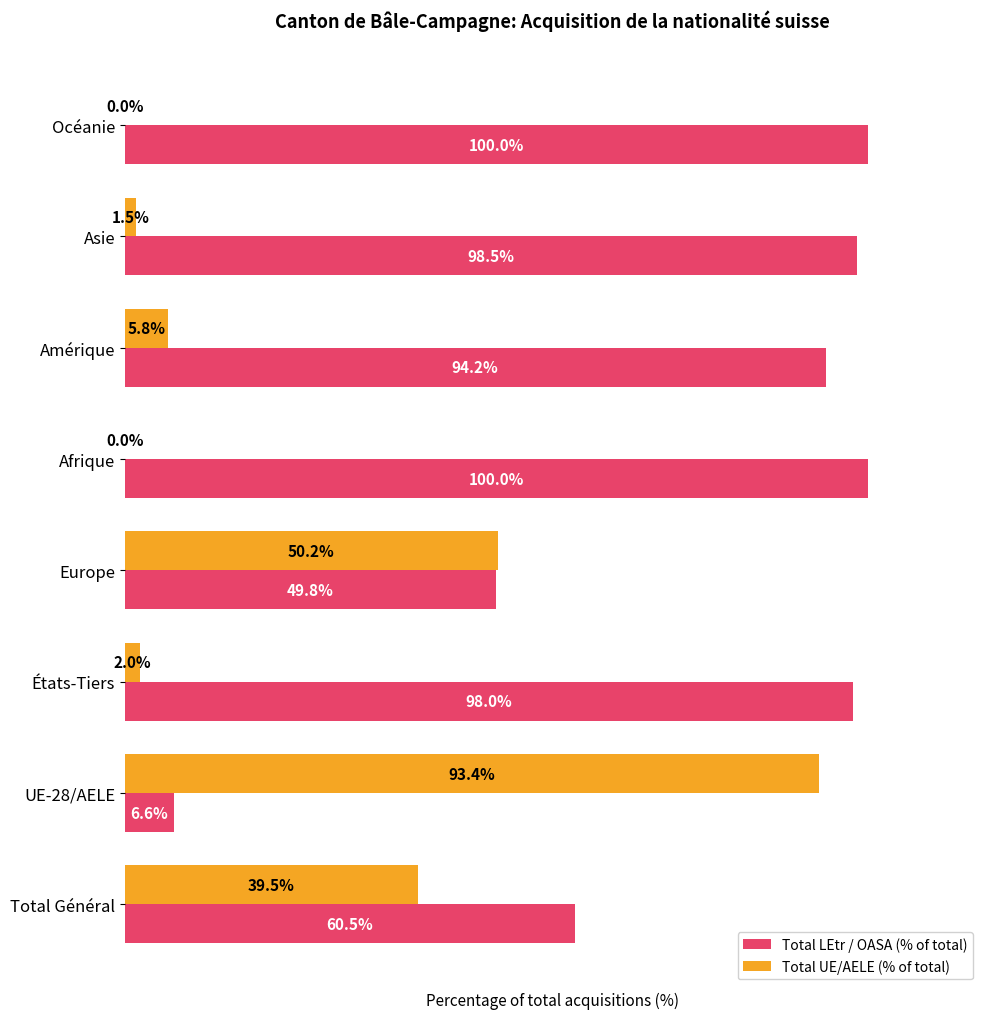

At which label is Total LEtr / OASA (% of total) closest to 53?

Europe